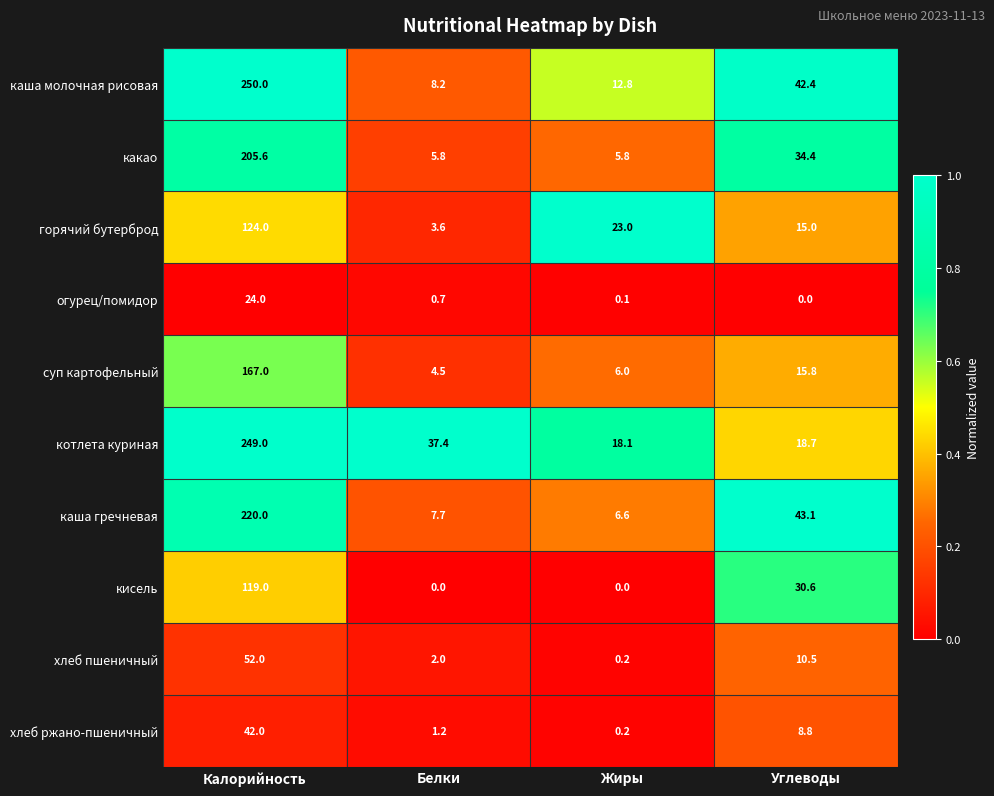

What is the difference between the highest and lowest values at Жиры?

23.0